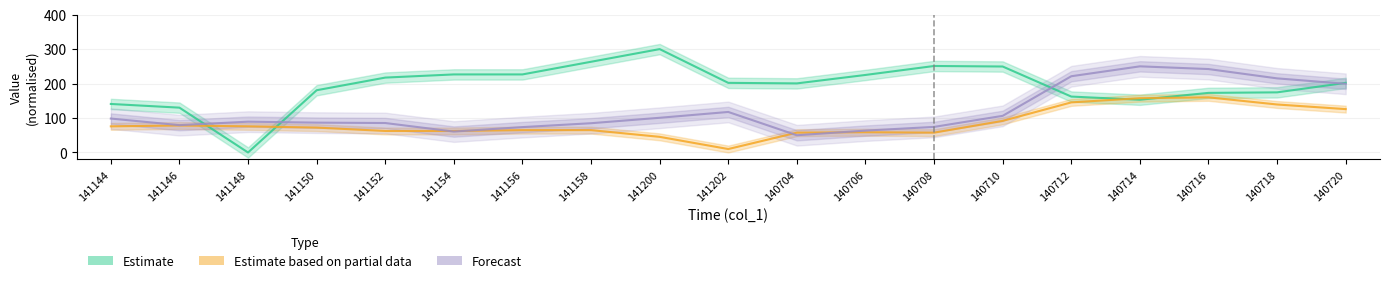

Where is the first local maximum for Estimate based on partial data?

141146